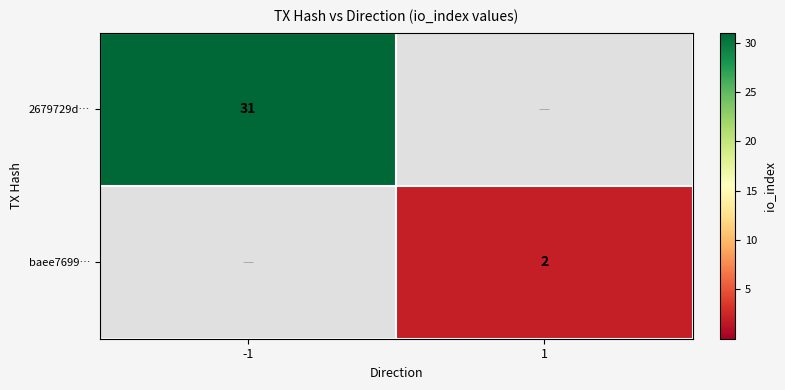

Count the number of categories in the chart.

2